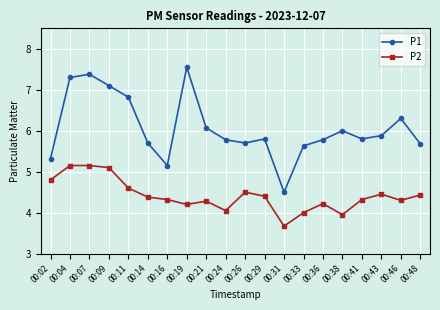

True or false: P1 has a value of 5.7 at 00:26.

True